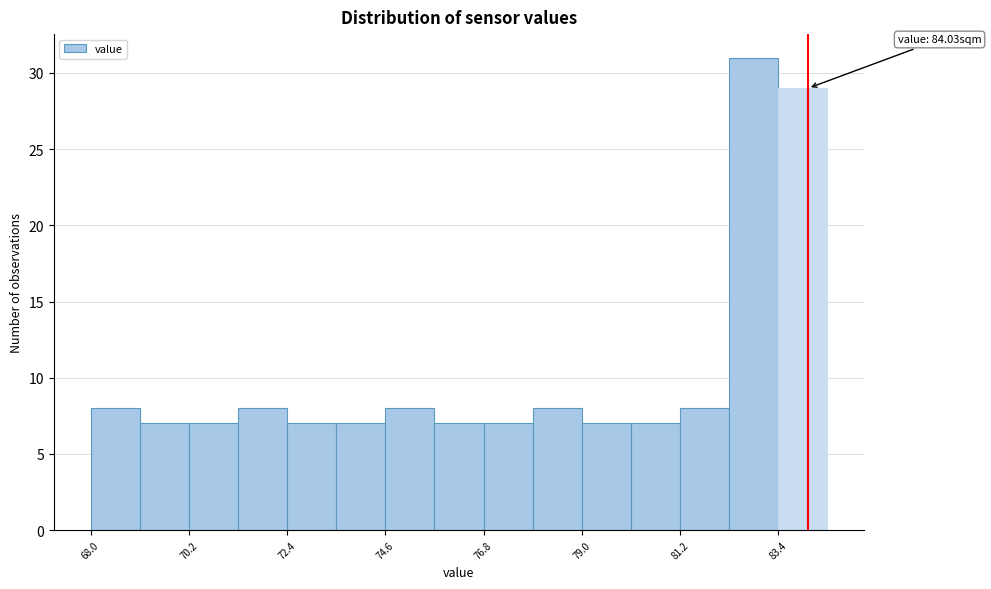

Read against the x-axis, roughly where is the centre of the tallest bar?

83.0